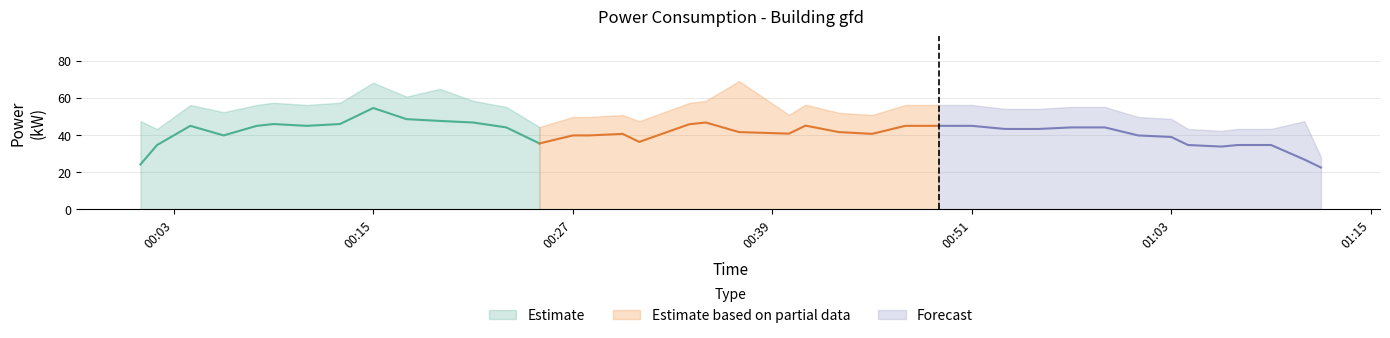

Is this an area chart (filled region under the line)?

No